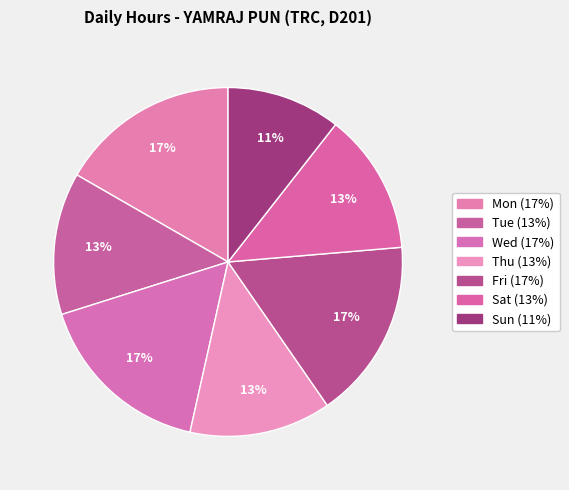

To the nearest percent, what is the combined percentage of Wed and Thu?

30%